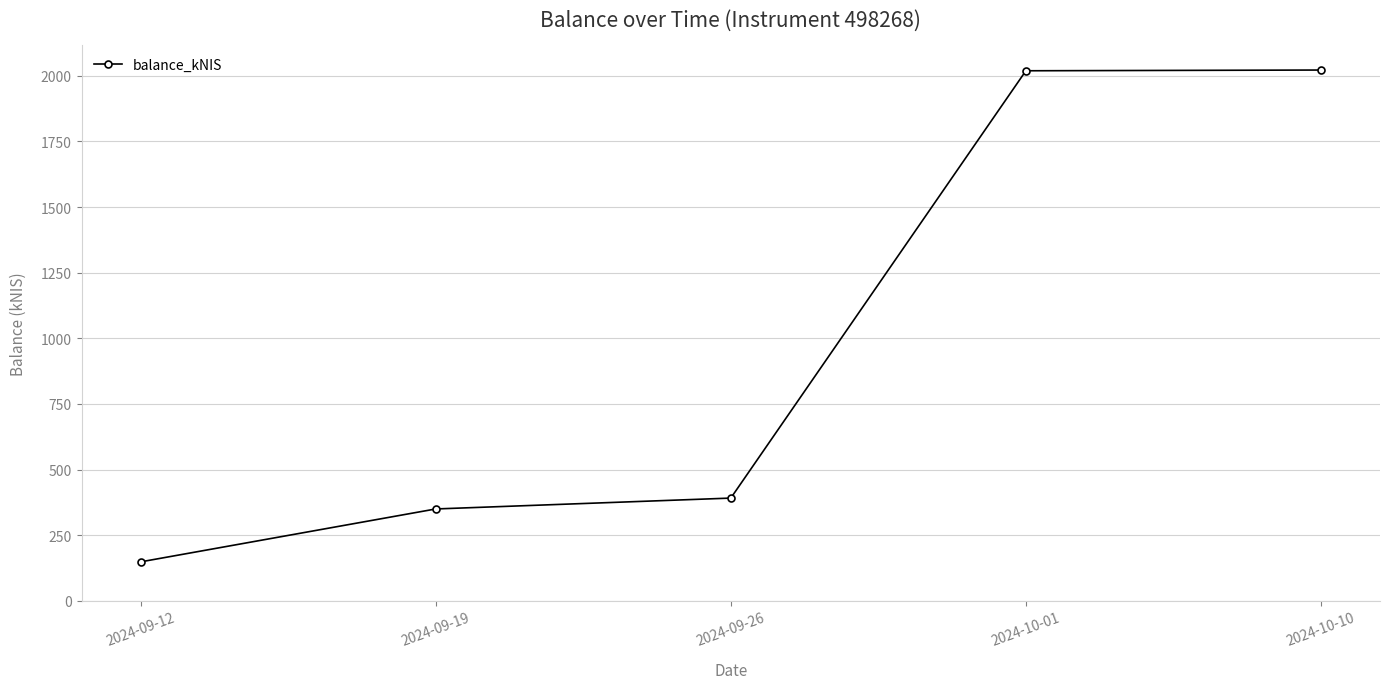

What is the difference between the maximum and minimum values?

1873.6